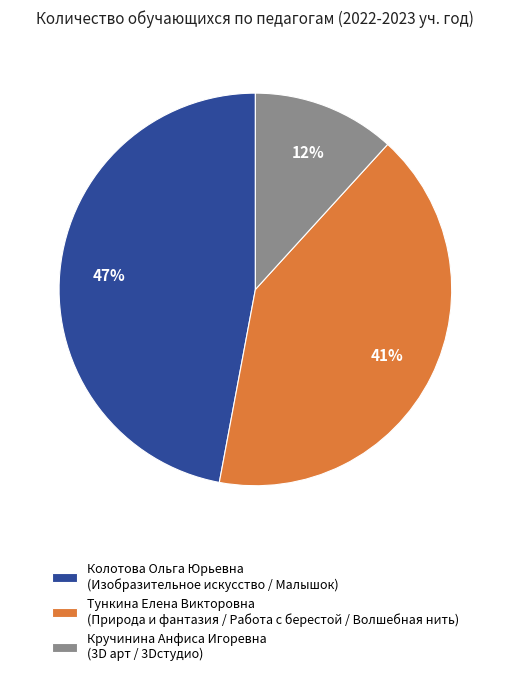

Rank the categories by value from highest to lowest.

Колотова Ольга Юрьевна (Изобразительное искусство / Малышок), Тункина Елена Викторовна (Природа и фантазия / Работа с берестой / Волшебная нить), Кручинина Анфиса Игоревна (3D арт / 3Dстудио)